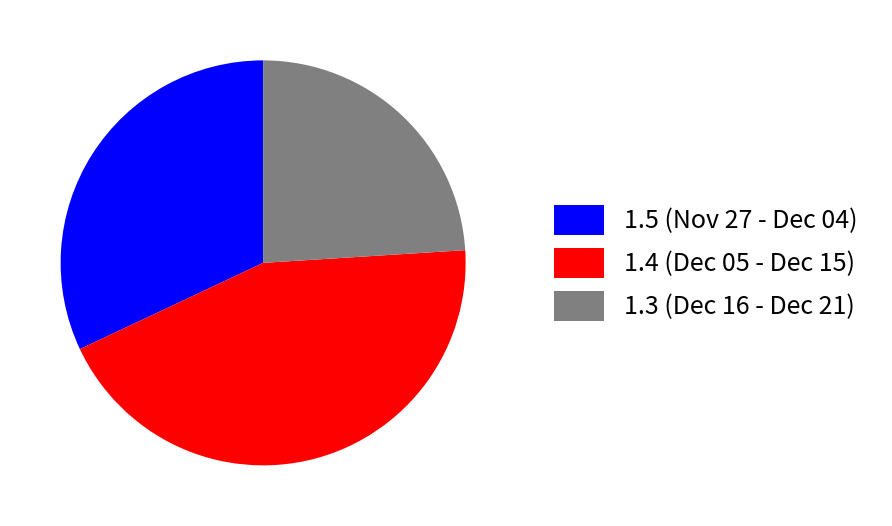

Which slice is the smallest?

1.3 (Dec 16 - Dec 21)